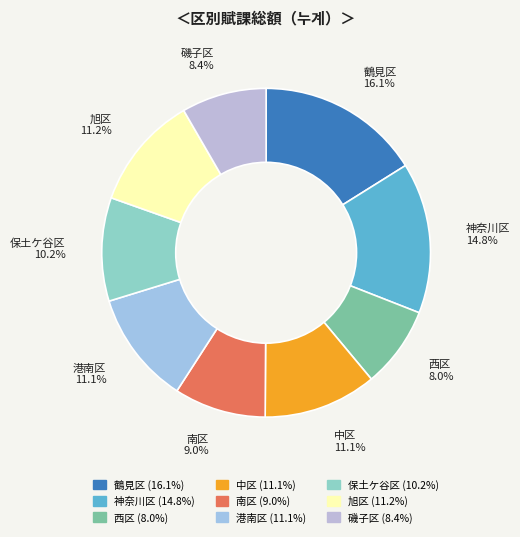

Combined, do 磯子区 and 保土ケ谷区 account for over 50%?

No